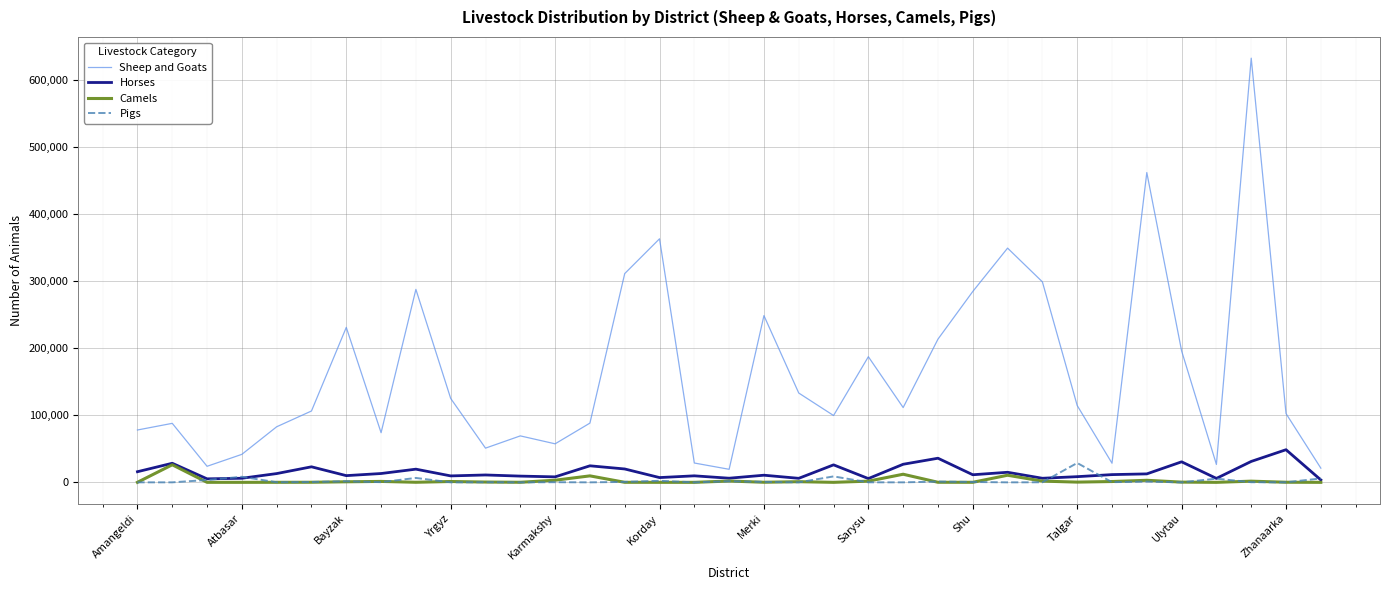

Which series has the largest range (max minus min)?

Sheep and Goats